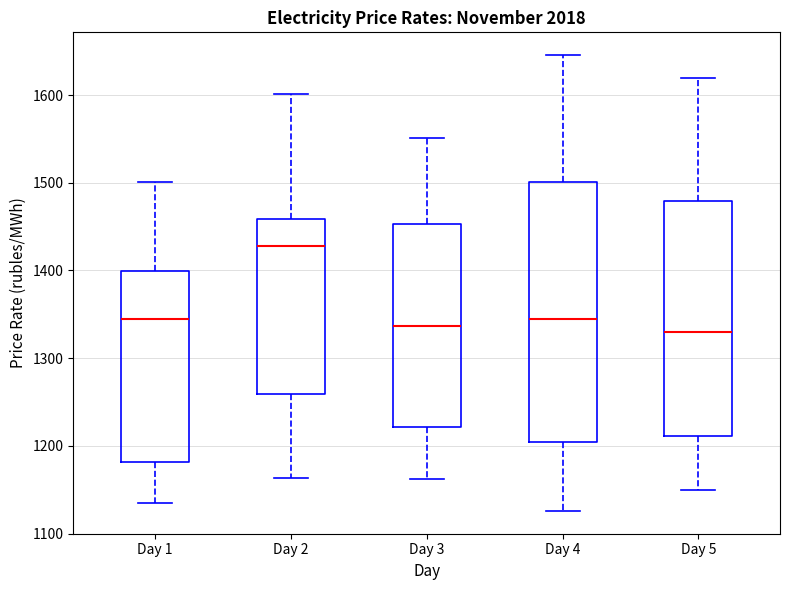

Reading left to right, transcribe this box plot: for each box, give where its median line is, the range the box spans, and where its two whiskers end, as read against the y-axis. The values are not printed on the chart, so give them approximately, as read against the axis.

Day 1: median 1340, box 1180 to 1400, whiskers 1130 to 1500
Day 2: median 1430, box 1260 to 1460, whiskers 1160 to 1600
Day 3: median 1340, box 1220 to 1450, whiskers 1160 to 1550
Day 4: median 1340, box 1200 to 1500, whiskers 1130 to 1650
Day 5: median 1330, box 1210 to 1480, whiskers 1150 to 1620